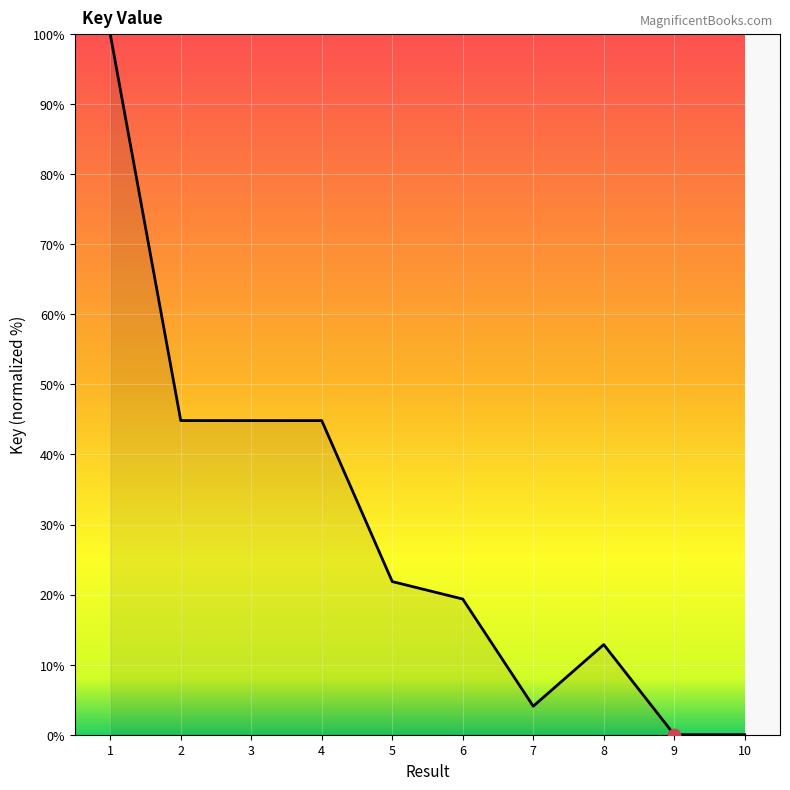

What is the change in value from 6 to 9?

-19.4